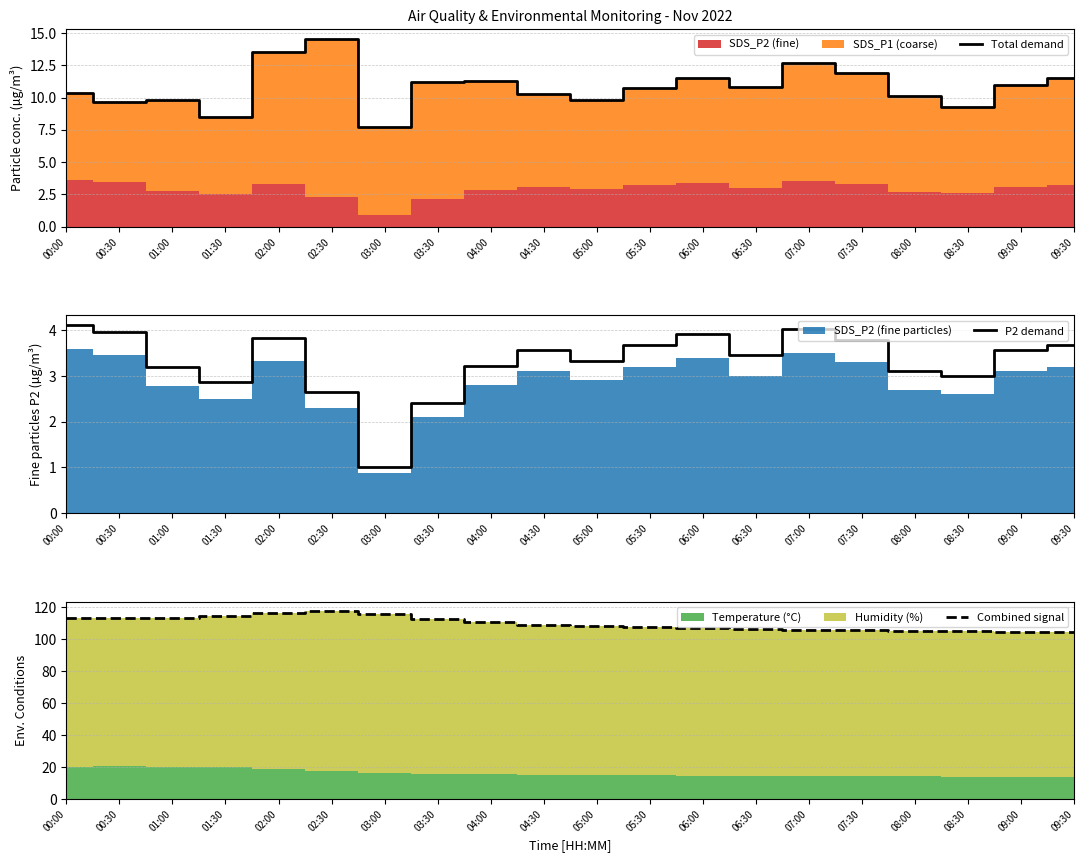

Reading left to right, extract all data points from this chart.

Total demand: 00:00=10.4	00:30=9.7	01:00=9.8	01:30=8.5	02:00=13.6	02:30=14.6	03:00=7.7	03:30=11.2	04:00=11.3	04:30=10.3	05:00=9.8	05:30=10.7	06:00=11.5	06:30=10.8	07:00=12.7	07:30=11.9	08:00=10.1	08:30=9.3	09:00=11.0	09:30=11.5
P2 demand: 00:00=4.1	00:30=4.0	01:00=3.2	01:30=2.9	02:00=3.8	02:30=2.6	03:00=1.0	03:30=2.4	04:00=3.2	04:30=3.6	05:00=3.3	05:30=3.7	06:00=3.9	06:30=3.4	07:00=4.0	07:30=3.8	08:00=3.1	08:30=3.0	09:00=3.6	09:30=3.7
Combined signal: 00:00=112.9	00:30=112.9	01:00=113.4	01:30=114.2	02:00=116.5	02:30=117.4	03:00=115.6	03:30=112.5	04:00=110.5	04:30=109.0	05:00=108.0	05:30=107.3	06:00=106.6	06:30=106.3	07:00=105.9	07:30=105.5	08:00=105.2	08:30=104.9	09:00=104.6	09:30=104.3